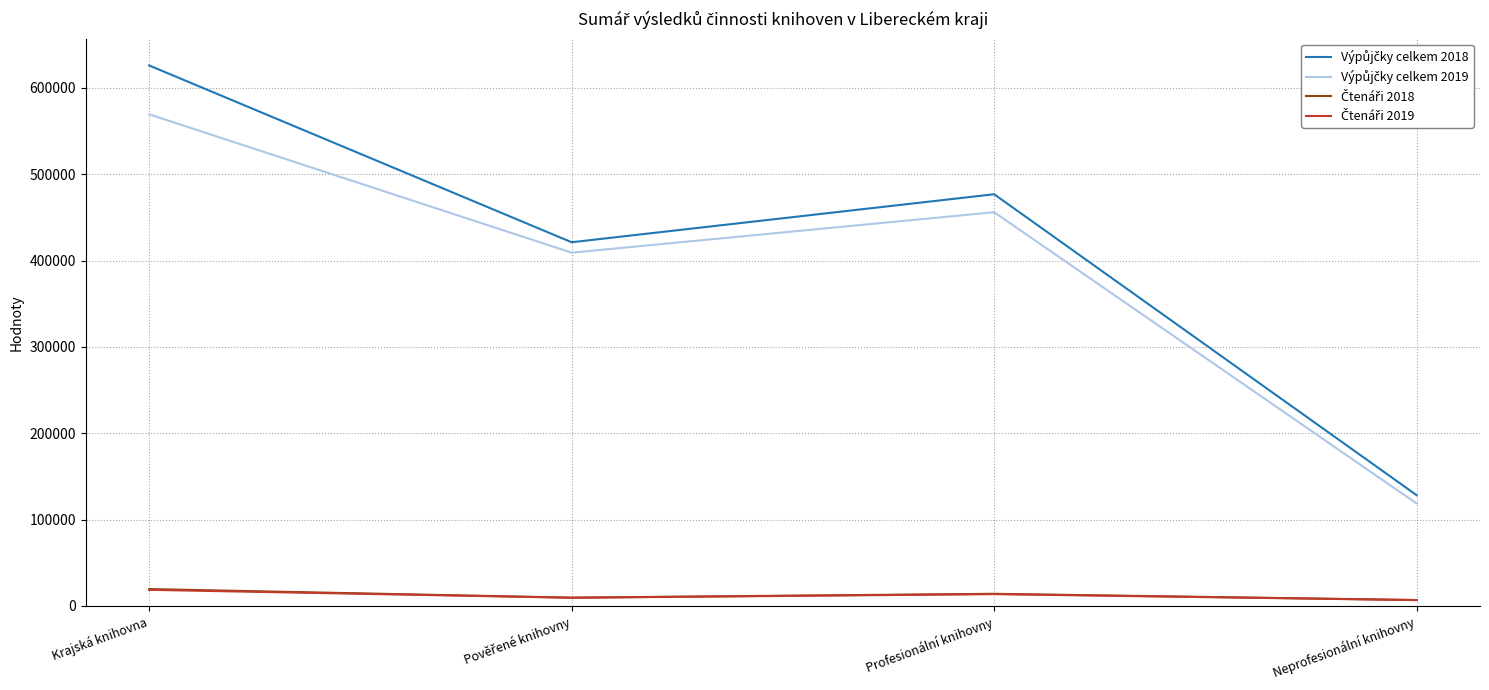

What is the total value across all series at Krajská knihovna?

1233650